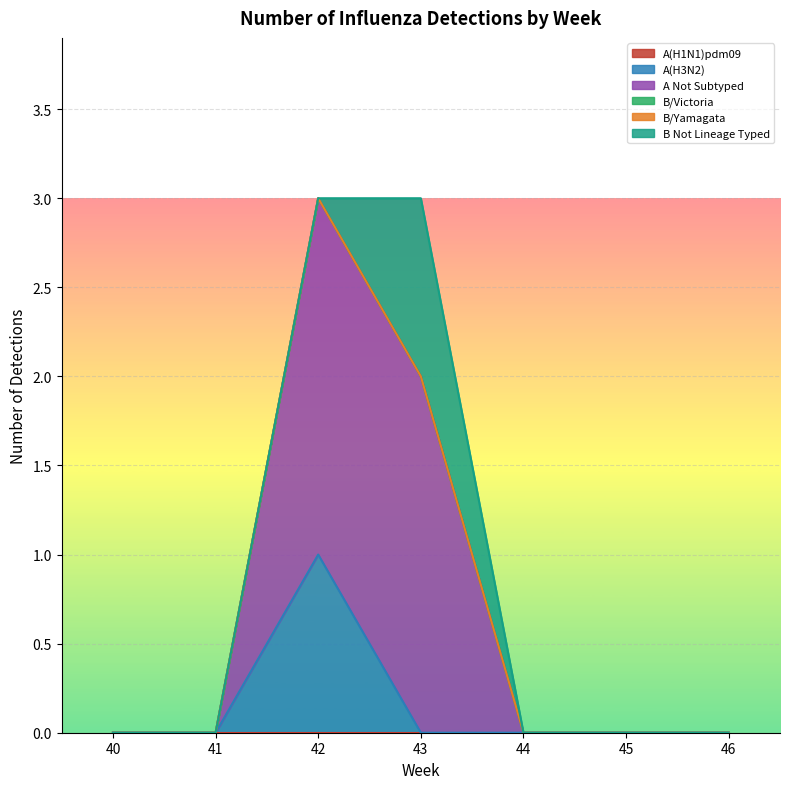

True or false: A(H3N2) and B/Victoria intersect in this chart.

False